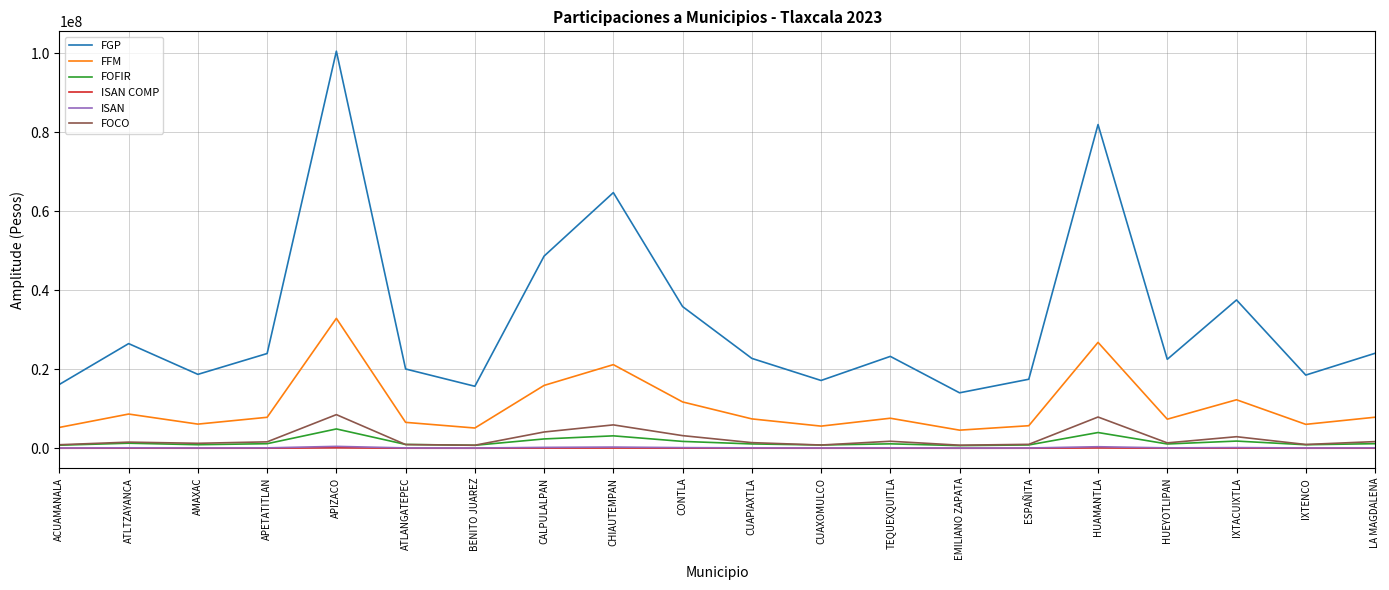

The value of FOCO at CALPULALPAN is 4132113. True or false?

True